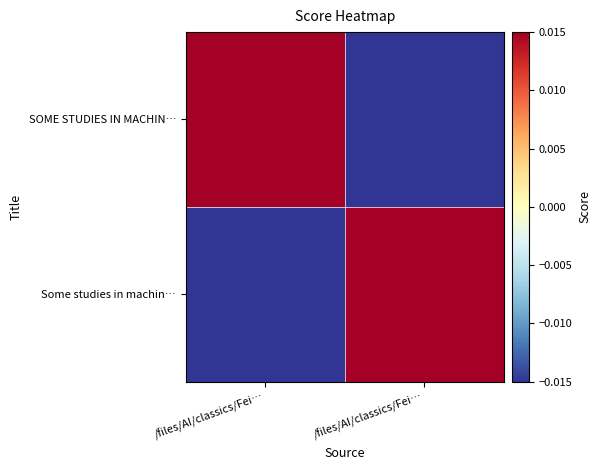

Which series has the largest total across all categories?

SOME STUDIES IN MACHIN…